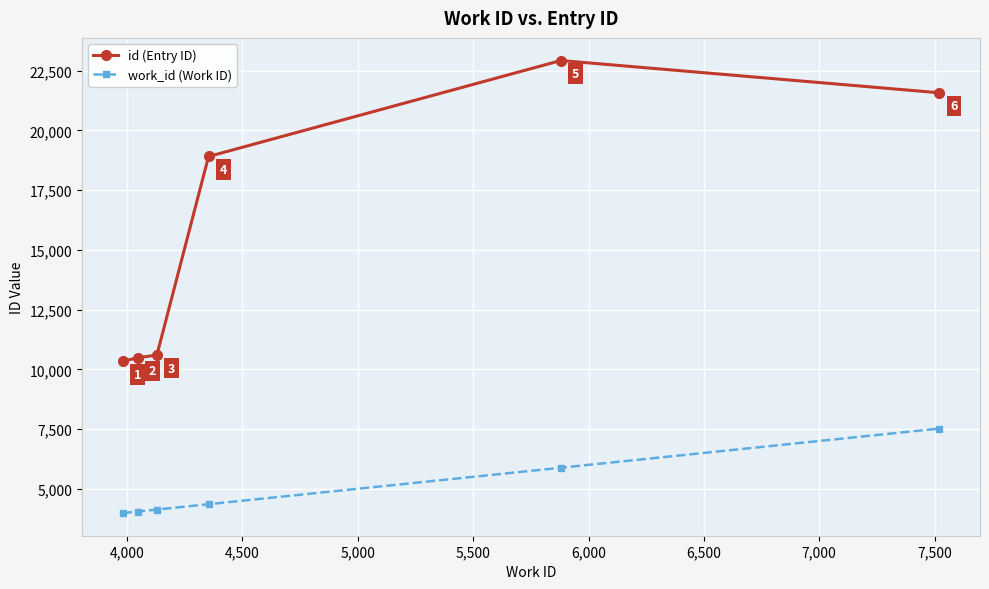

What is the minimum value for work_id (Work ID)?

3981